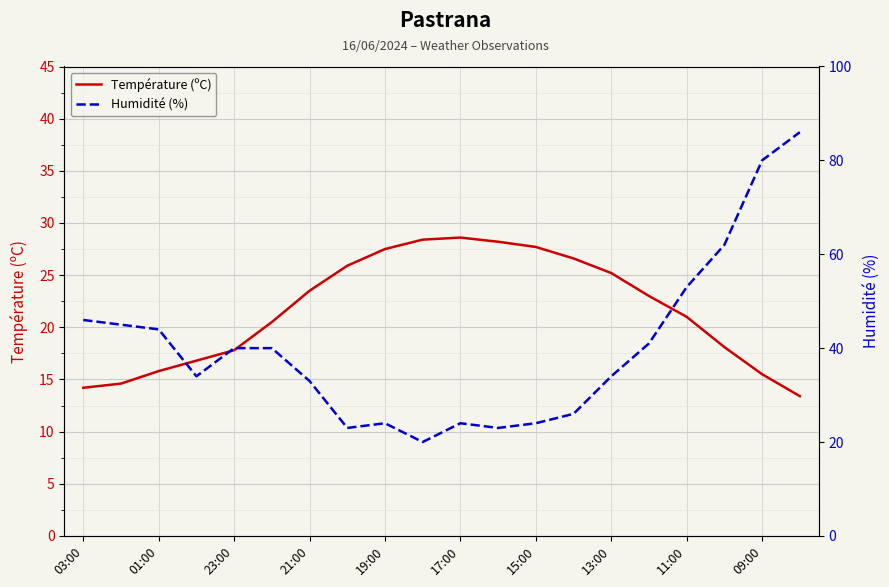

Is it true that Température (ºC) equals 15.5 at 09:00?

True